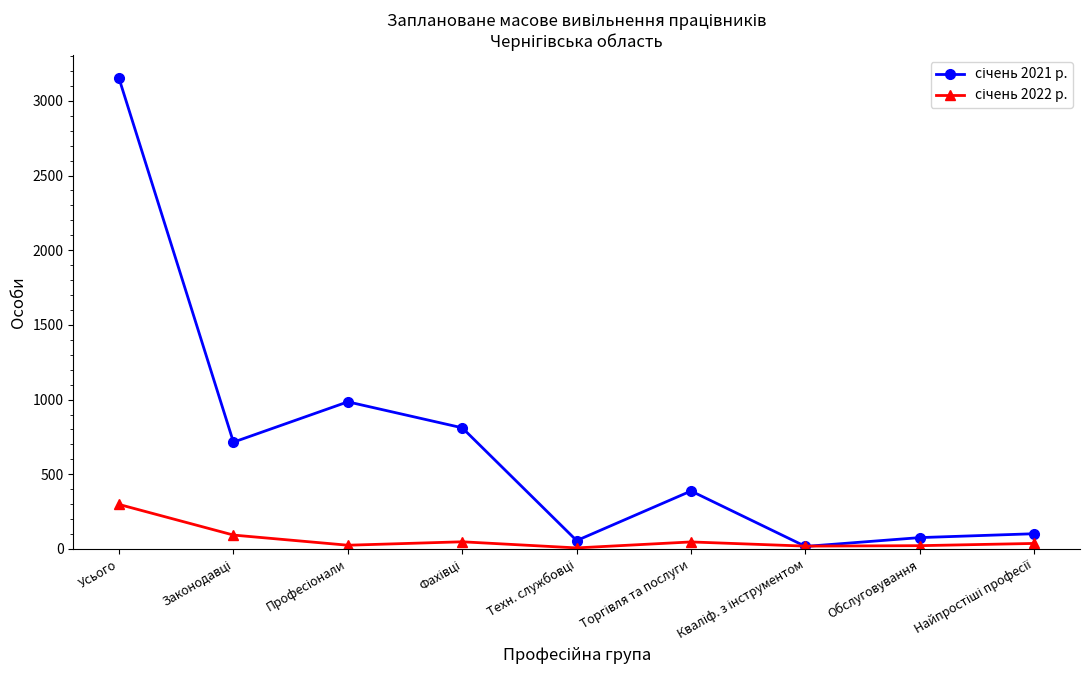

What is the label of the 8th point from the left?

Обслуговування